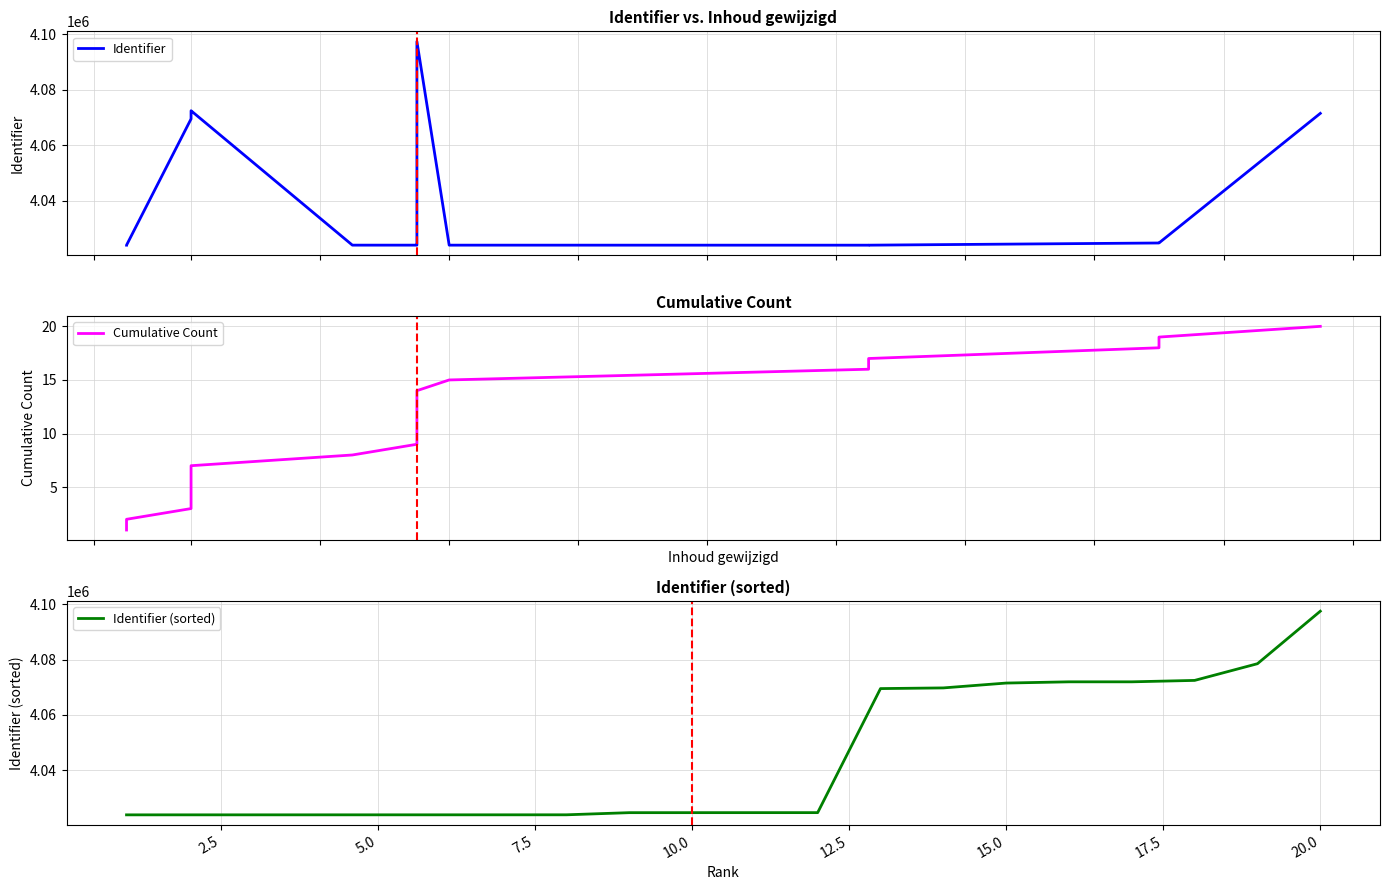

What is the maximum value for Identifier (sorted)?

4097445